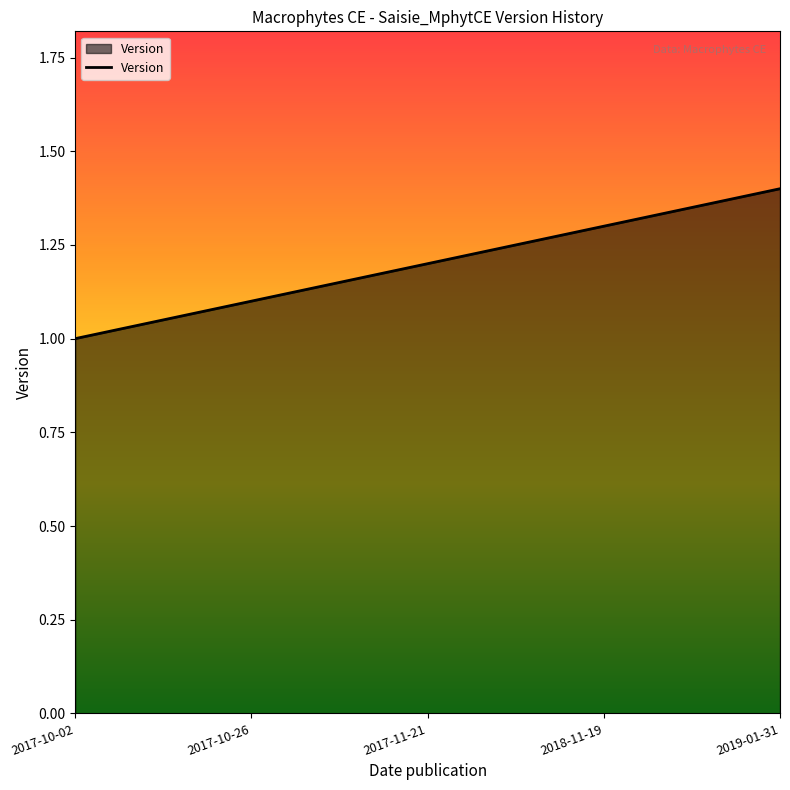

What is the smallest value displayed?

1.0